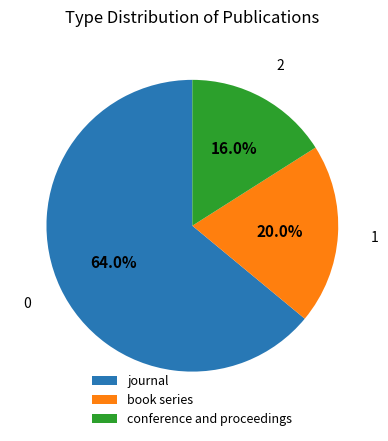

To the nearest percent, what portion does journal represent?

64%